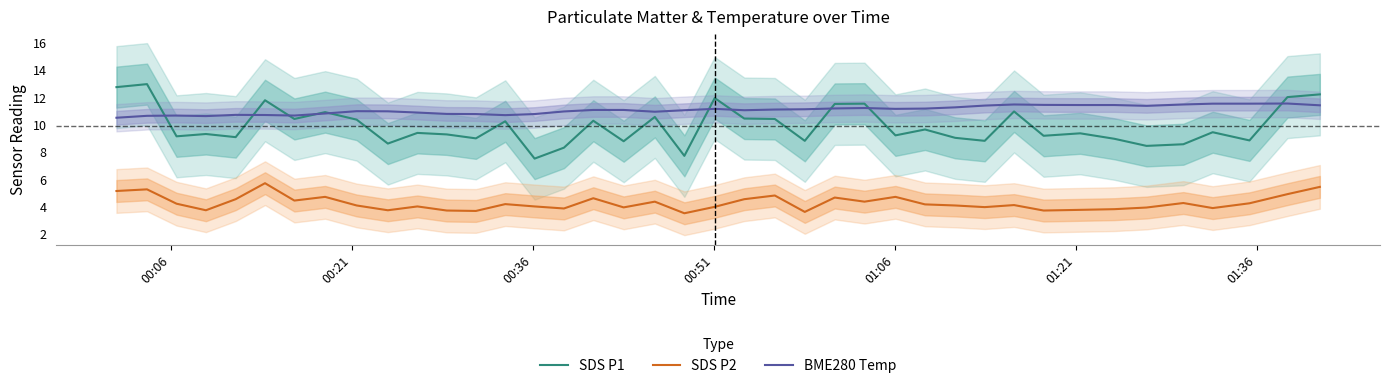

Rank the series by their maximum value, from highest to lowest.

SDS P1, BME280 Temp, SDS P2